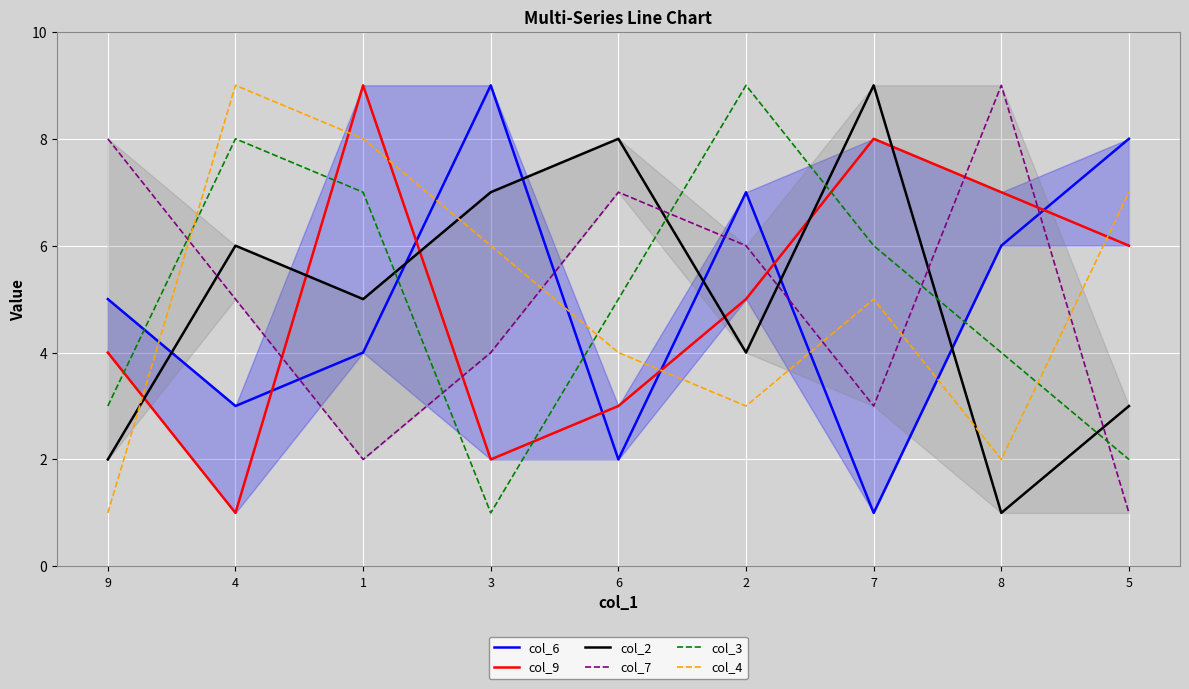

What is the total value across all series at 7?

32